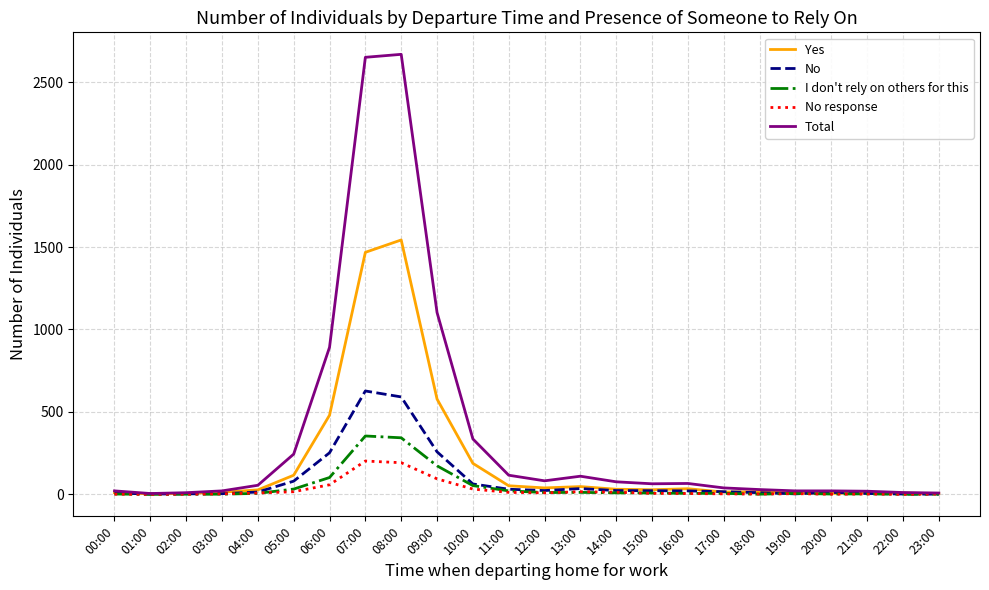

Count the number of data series in this chart.

5